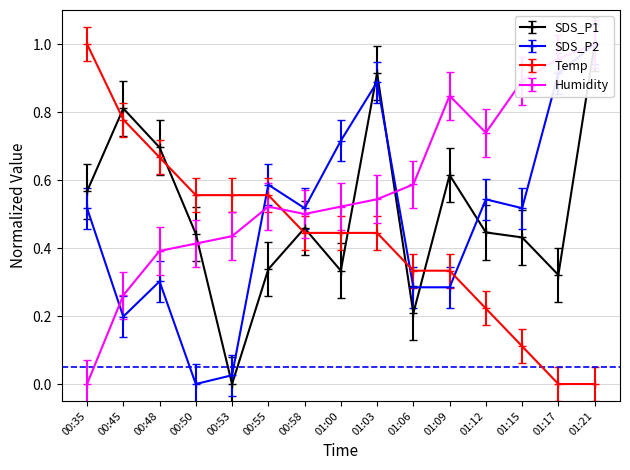

Rank the series by their maximum value, from highest to lowest.

SDS_P2, Temp, Humidity, SDS_P1